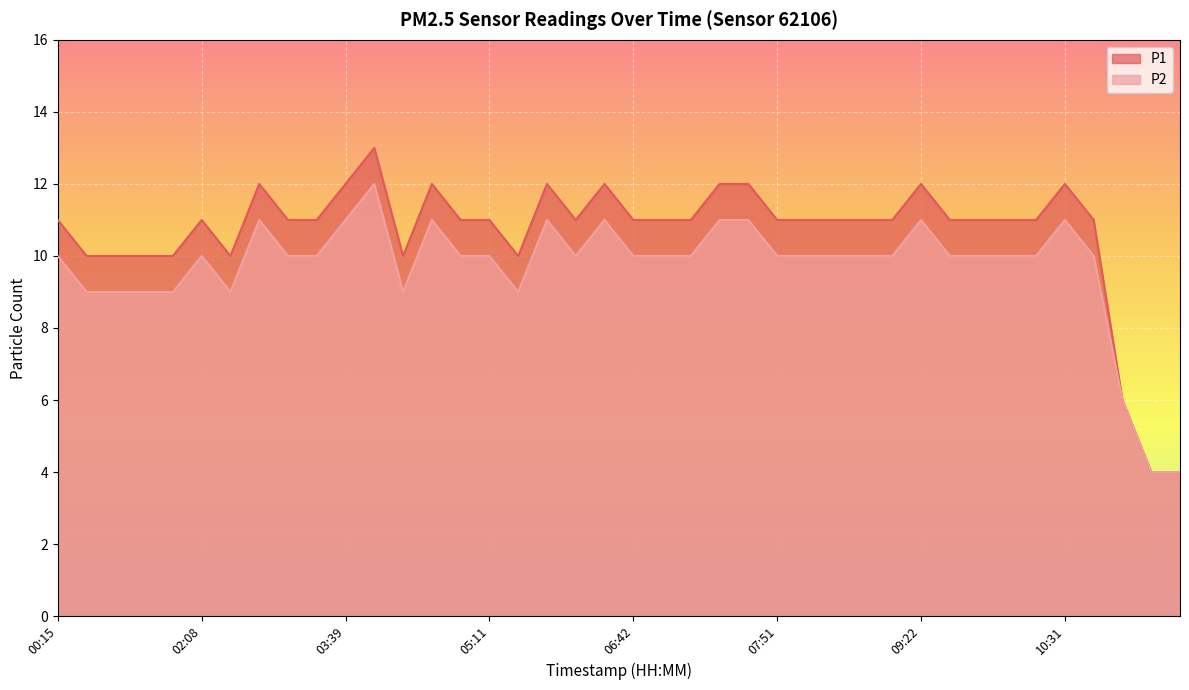

How many values in the P1 series exceed 11?

10